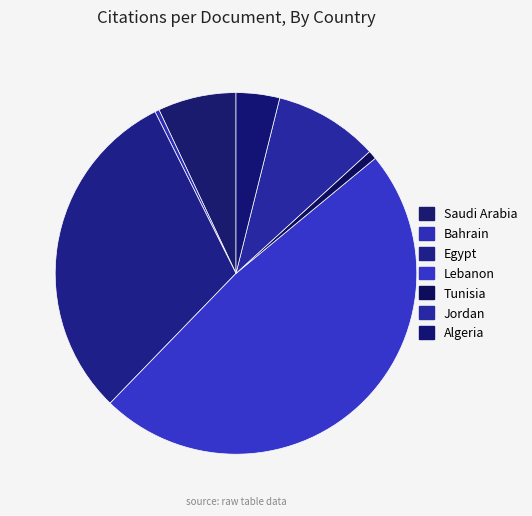

Is there a majority slice in this chart?

No